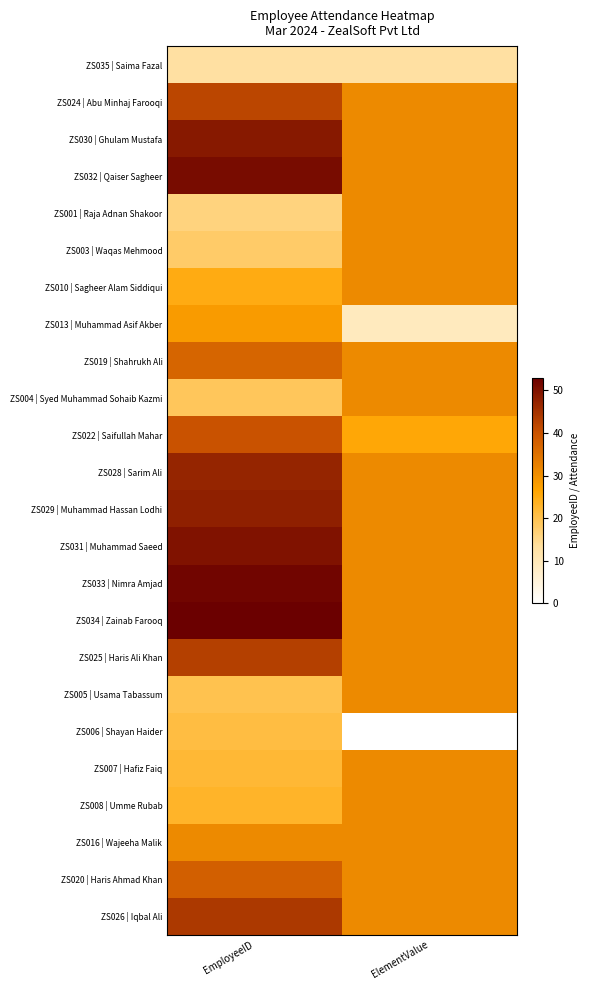

Which has a higher value, ElementValue or EmployeeID?

ElementValue